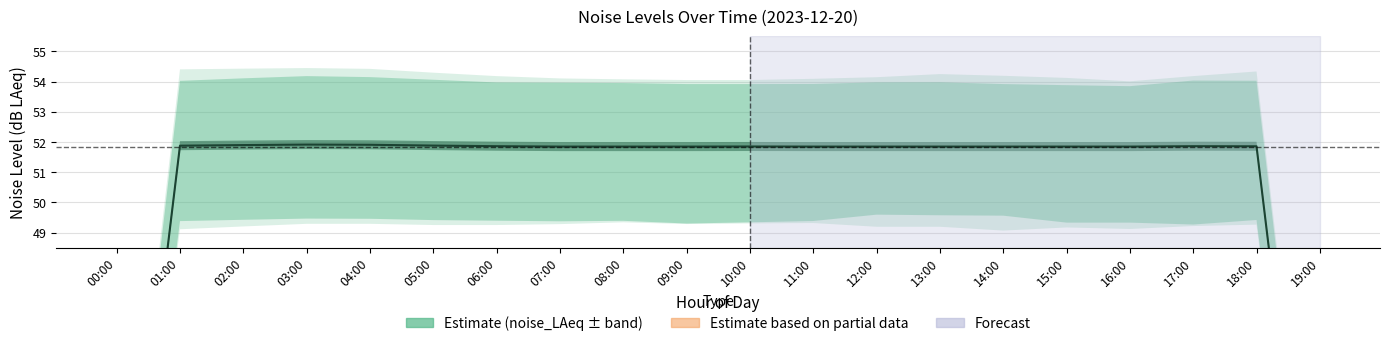

Rank the categories by value from highest to lowest.

03:00, 04:00, 02:00, 05:00, 01:00, 06:00, 17:00, 18:00, 10:00, 07:00, 08:00, 09:00, 11:00, 12:00, 13:00, 14:00, 15:00, 16:00, 00:00, 19:00